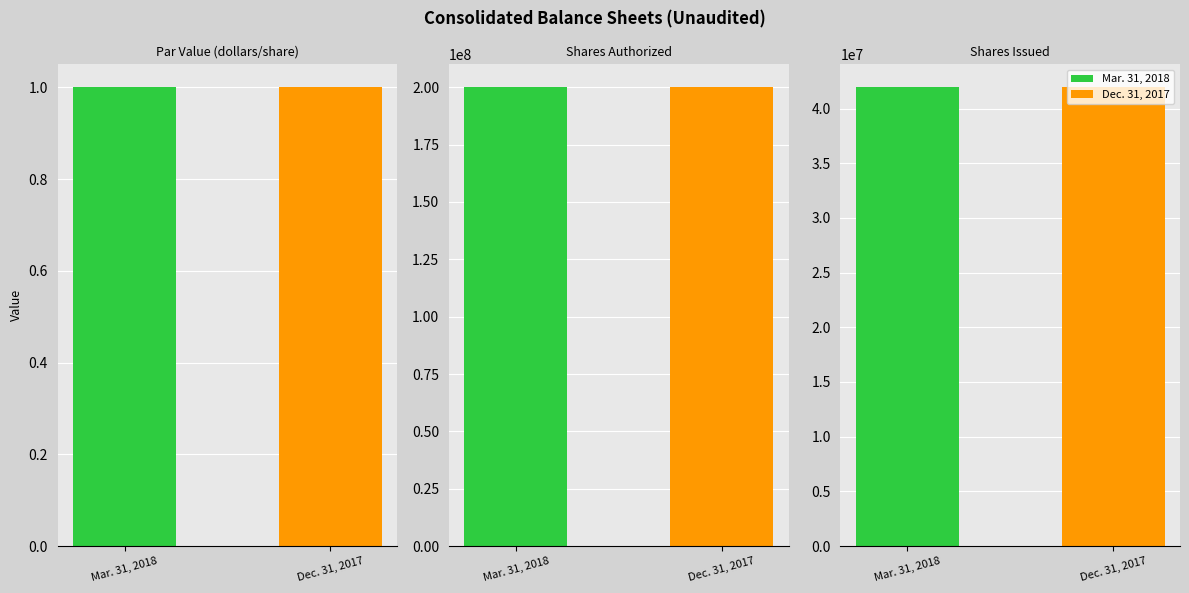

Reading left to right, extract all data points from this chart.

Mar. 31, 2018: 1	200000000	41938936
Dec. 31, 2017: 1	200000000	41938936